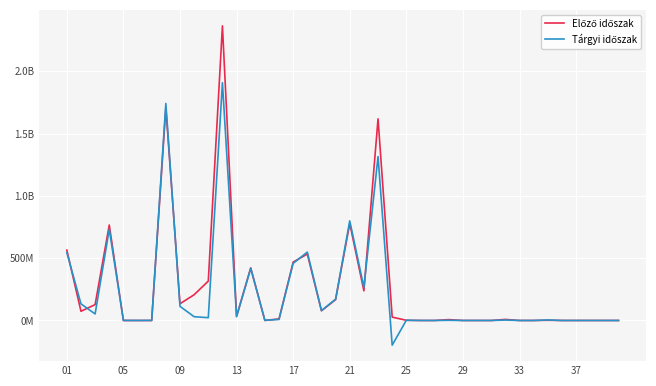

Does the chart display data point markers on the line(s)?

No